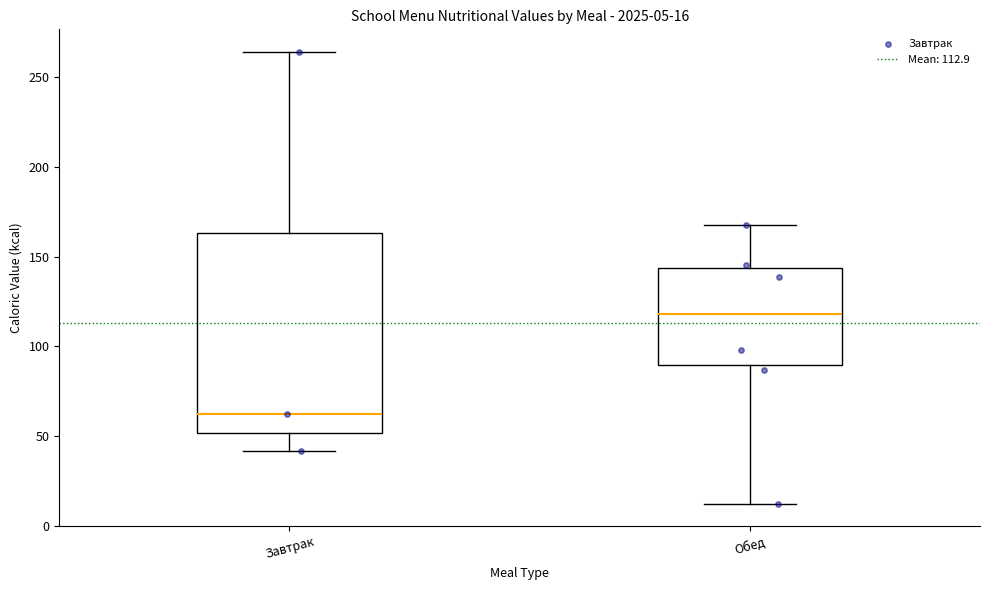

Comparing the boxes themselves (not the whiskers), which one is the tallest?

Завтрак